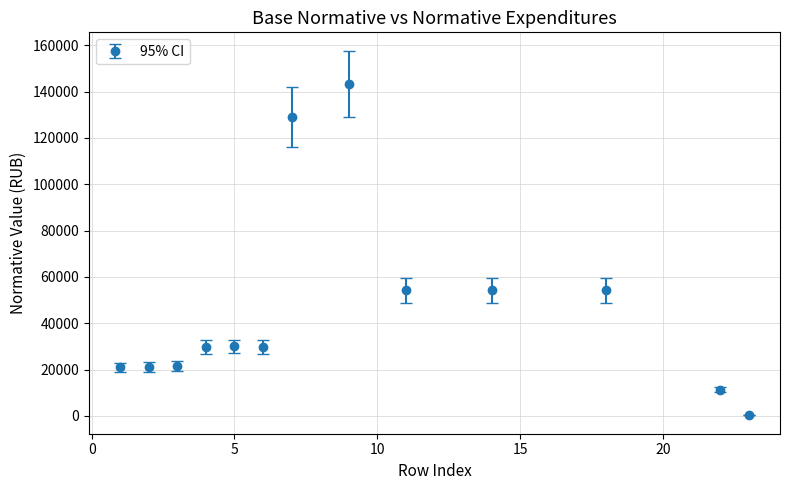

What is the maximum value shown in the chart?

143357.5